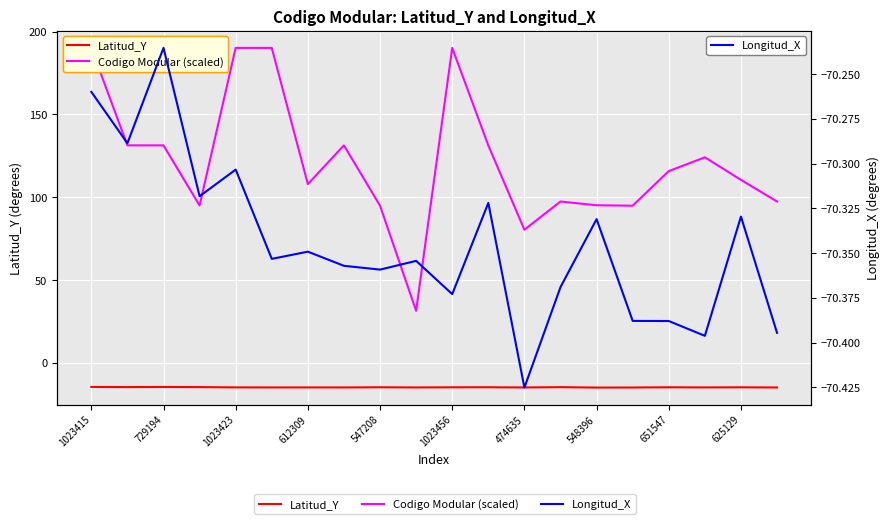

The Codigo Modular (scaled) series shows 190.2 at 1023415. True or false?

True